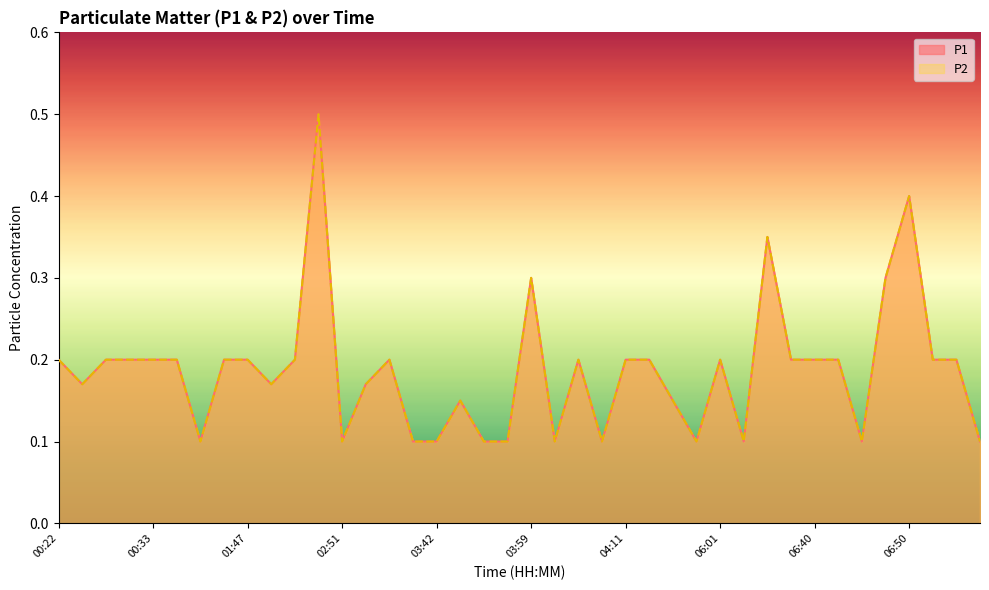

Does the chart display data point markers on the line(s)?

No